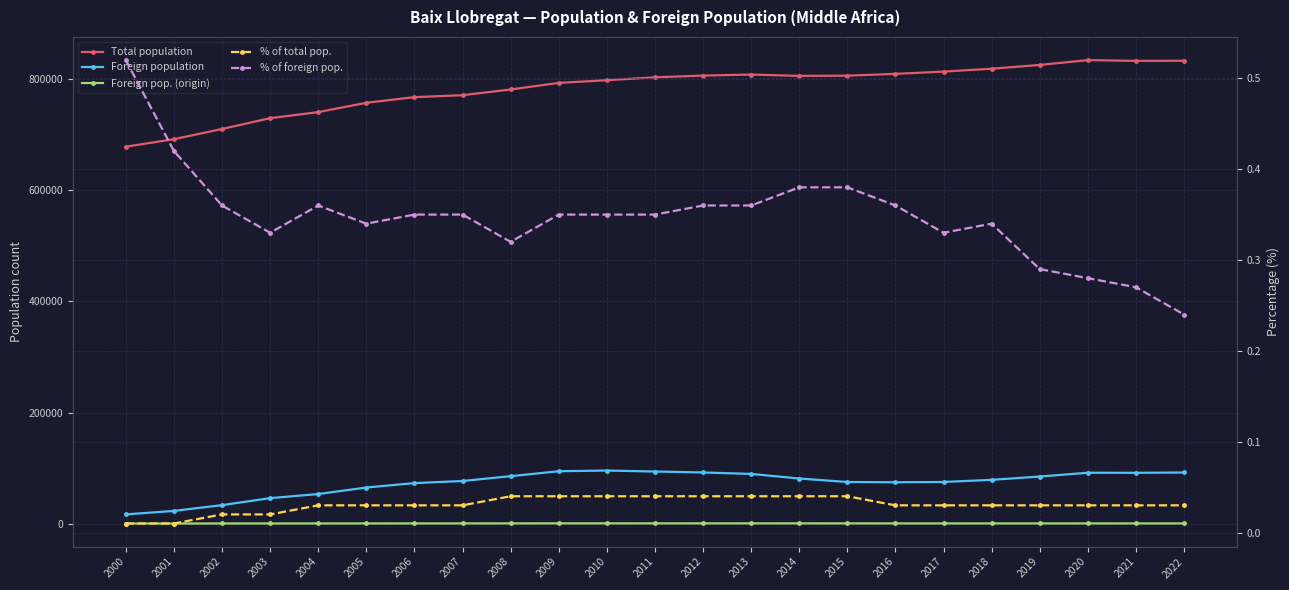

Does the chart have visible grid lines?

Yes